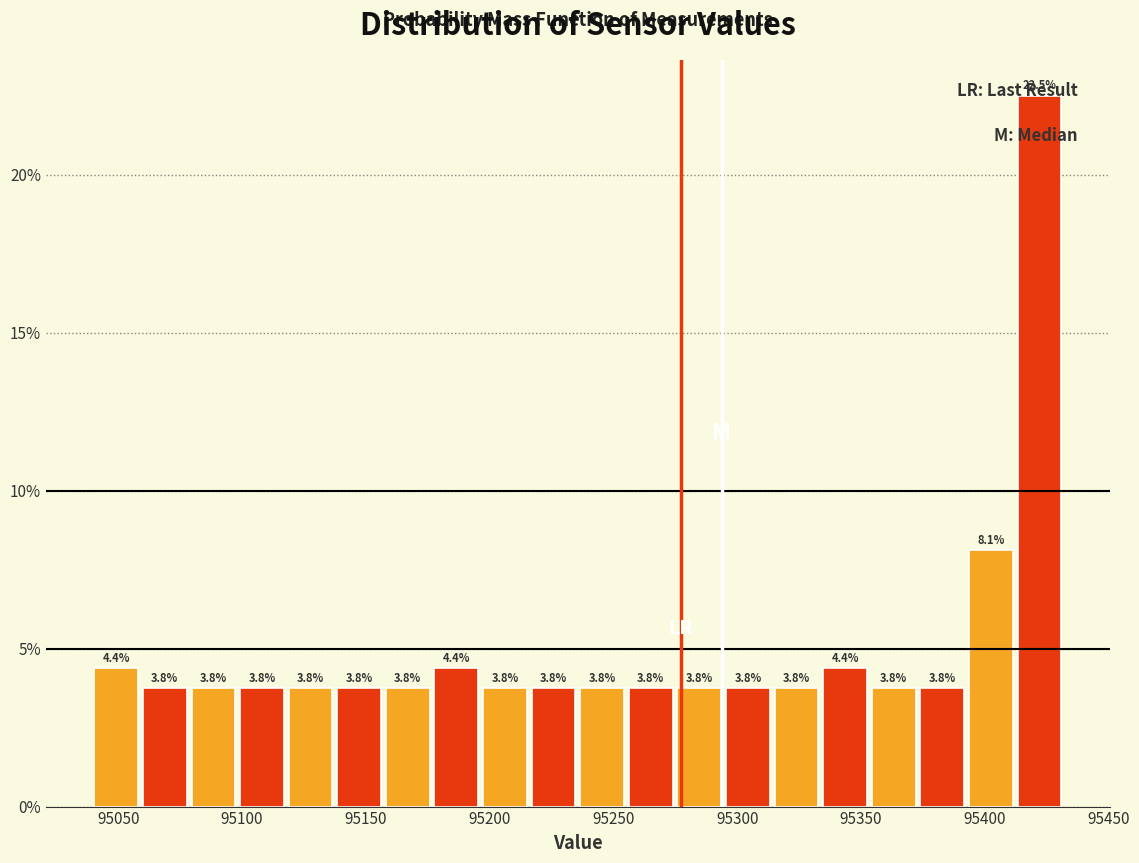

Around what value on the x-axis is the tallest bar? Give the approximate position of its centre, as read against the axis.

95420